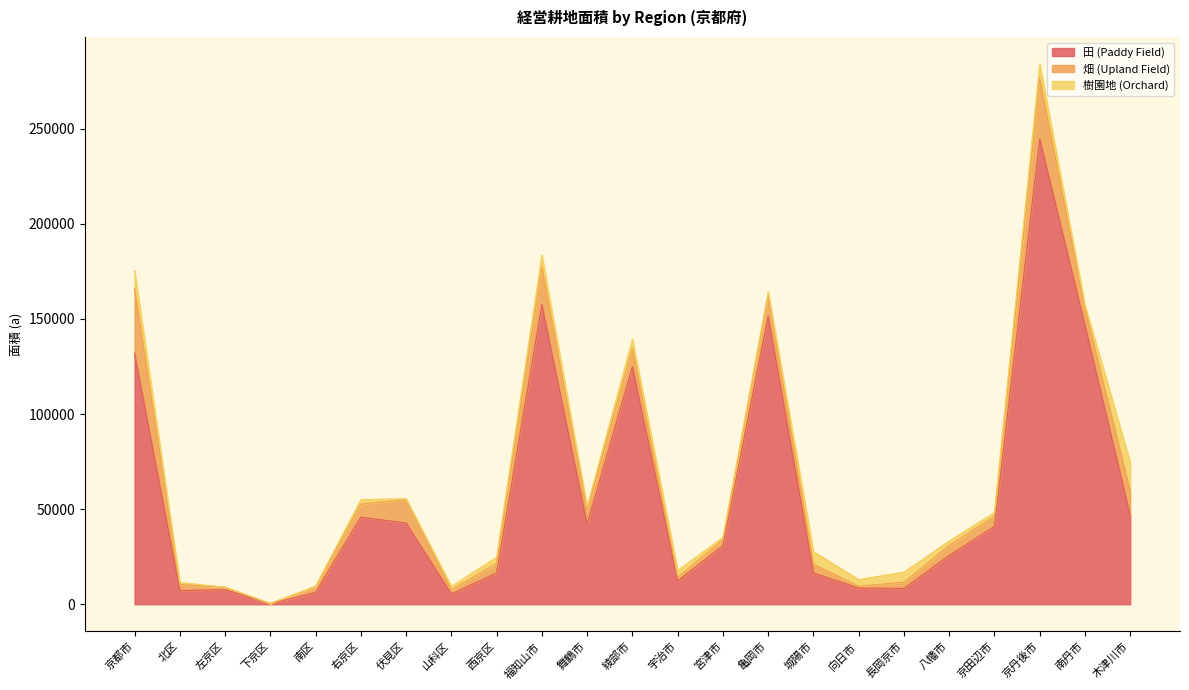

The 樹園地 (Orchard) series shows 1848 at 舞鶴市. True or false?

True